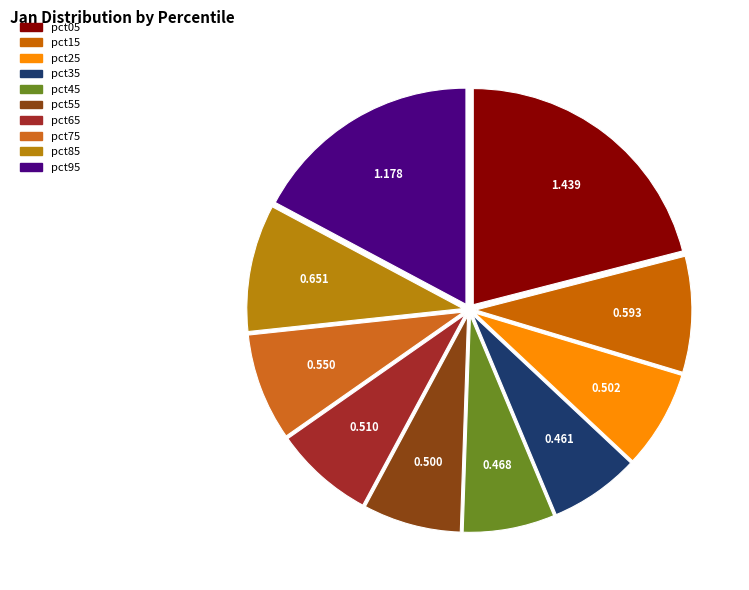

Is pct35 the majority of the pie?

No